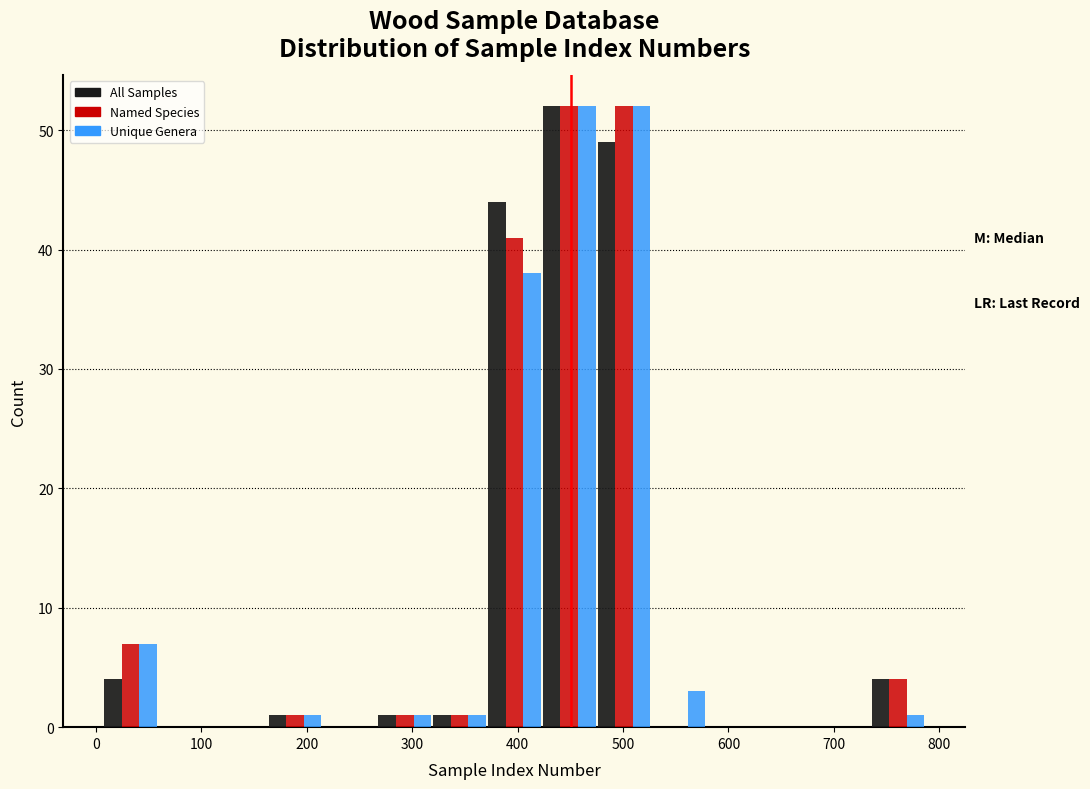

Reading left to right, list every range on the x-axis with the height of the bar of each series over it. Neither the bar edges nor the heights are printed on the chart, so give them approximately, as read against the axes.

7 to 59: All Samples=4	Named Species=7	Unique Genera=7
59 to 111: All Samples=0	Named Species=0	Unique Genera=0
111 to 163: All Samples=0	Named Species=0	Unique Genera=0
163 to 215: All Samples=1	Named Species=1	Unique Genera=1
215 to 267: All Samples=0	Named Species=0	Unique Genera=0
267 to 319: All Samples=1	Named Species=1	Unique Genera=1
319 to 371: All Samples=1	Named Species=1	Unique Genera=1
371 to 423: All Samples=44	Named Species=41	Unique Genera=38
423 to 475: All Samples=52	Named Species=52	Unique Genera=52
475 to 527: All Samples=49	Named Species=52	Unique Genera=52
527 to 579: All Samples=0	Named Species=0	Unique Genera=3
579 to 631: All Samples=0	Named Species=0	Unique Genera=0
631 to 683: All Samples=0	Named Species=0	Unique Genera=0
683 to 735: All Samples=0	Named Species=0	Unique Genera=0
735 to 787: All Samples=4	Named Species=4	Unique Genera=1